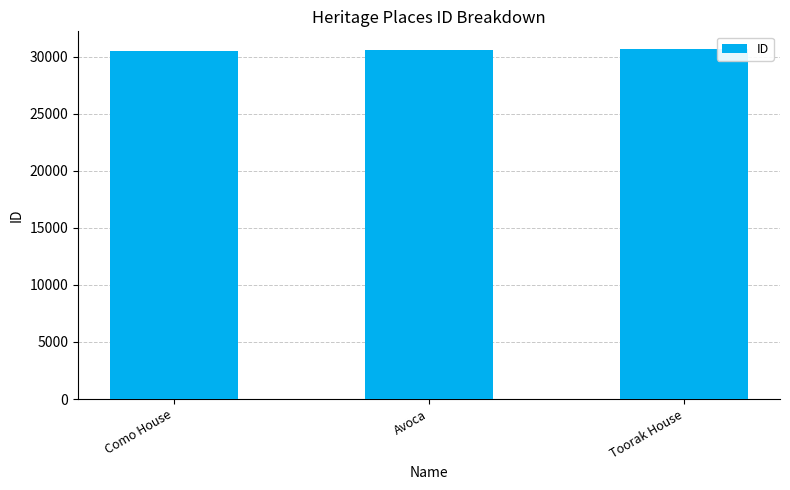

Is it true that the value at Toorak House is 30682?

True